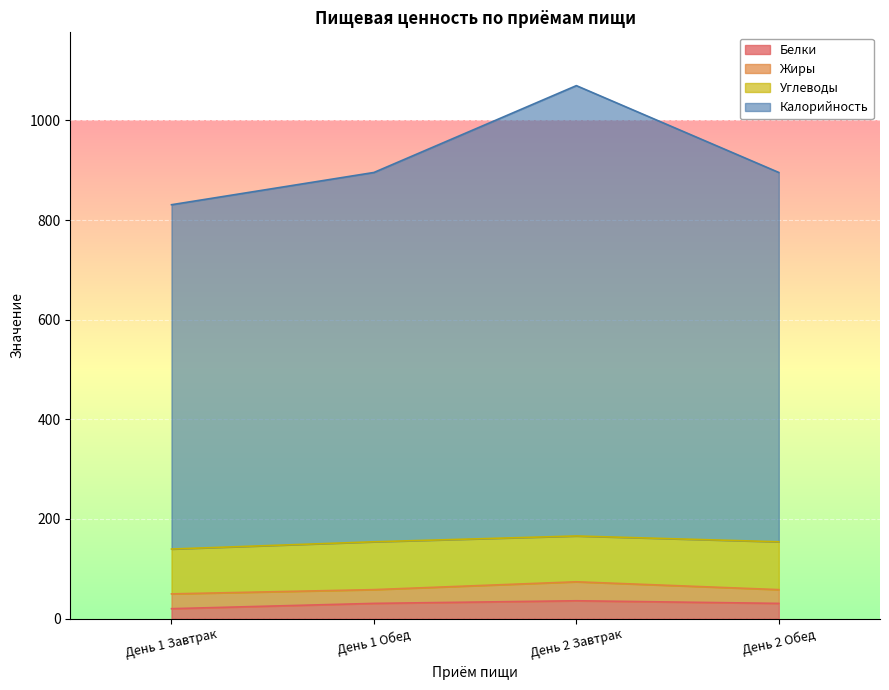

What is the label of the 3rd point from the right?

День 1 Обед